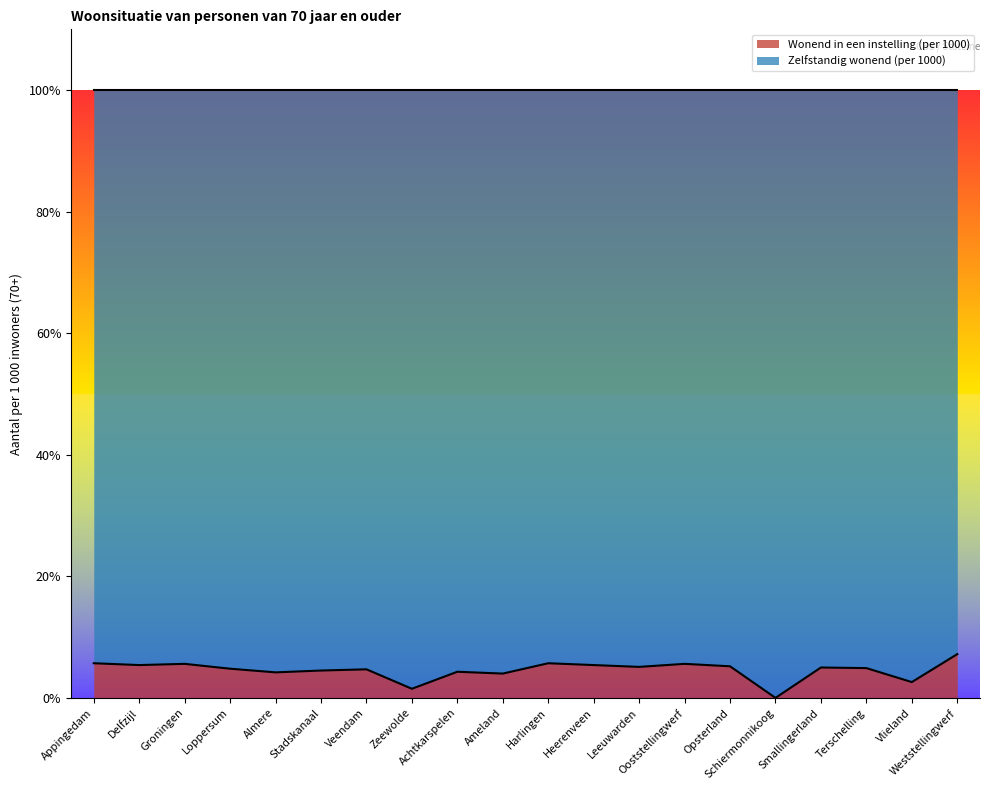

Reading left to right, list all the values displayed in this chart.

Appingedam=57	Delfzijl=54	Groningen=56	Loppersum=48	Almere=42	Stadskanaal=45	Veendam=47	Zeewolde=15	Achtkarspelen=43	Ameland=40	Harlingen=57	Heerenveen=54	Leeuwarden=51	Ooststellingwerf=56	Opsterland=52	Schiermonnikoog=0	Smallingerland=50	Terschelling=49	Vlieland=26	Weststellingwerf=72